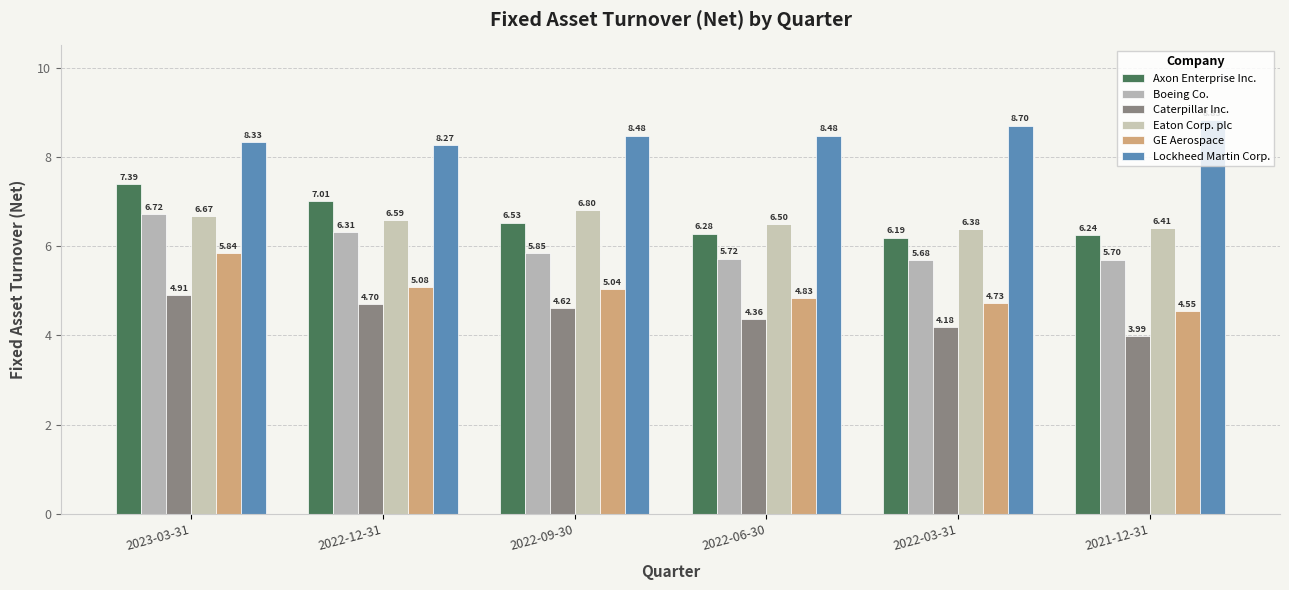

Rank the categories by GE Aerospace value from lowest to highest.

2021-12-31, 2022-03-31, 2022-06-30, 2022-09-30, 2022-12-31, 2023-03-31